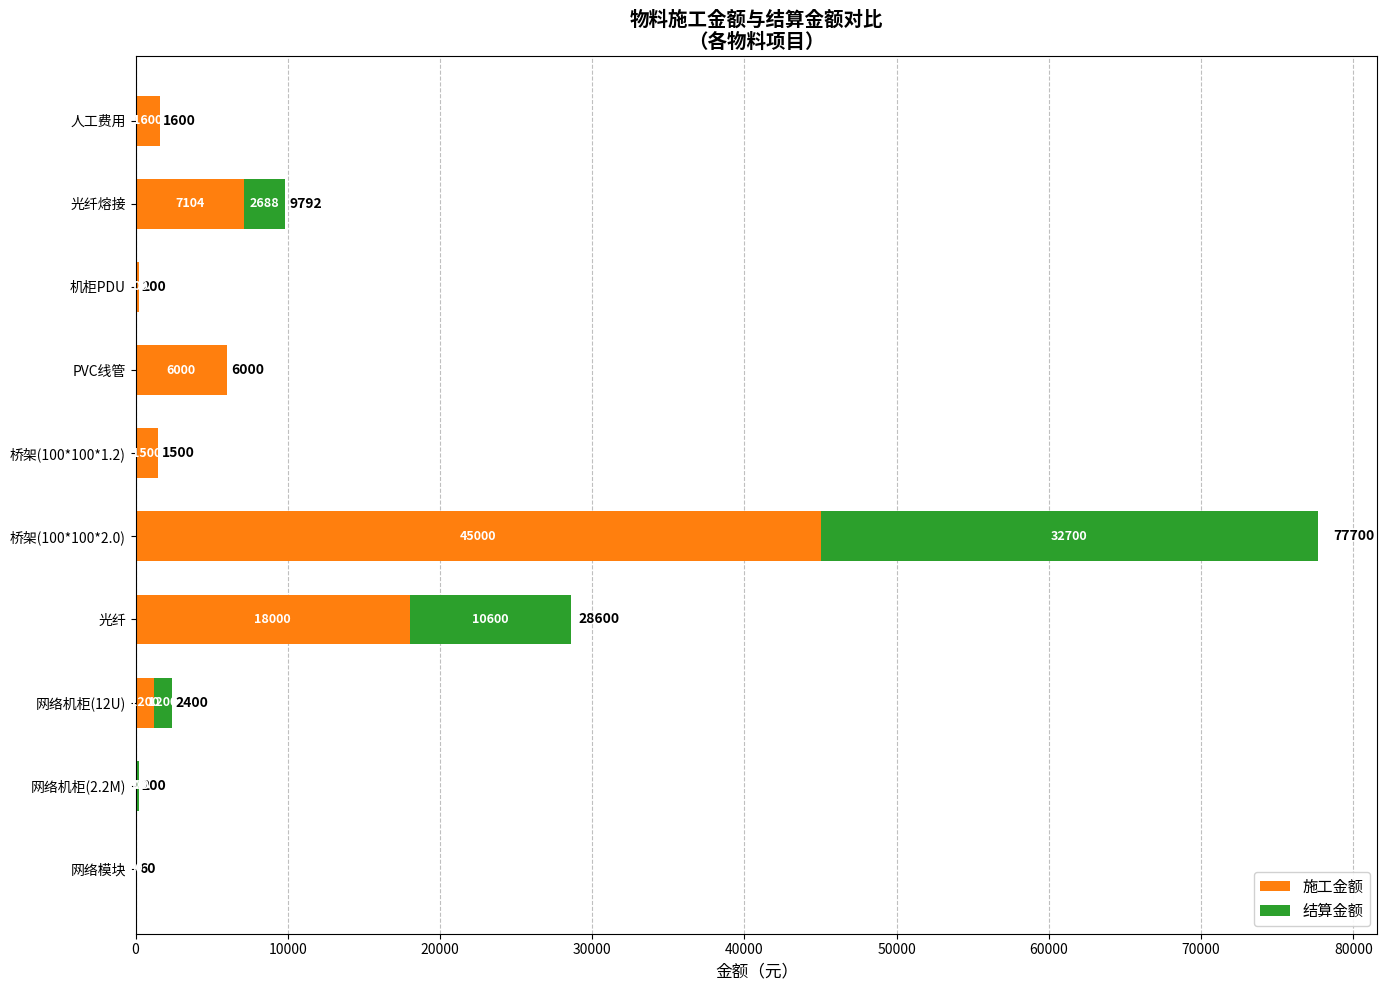

Is it true that 施工金额 equals 1586 at PVC线管?

False